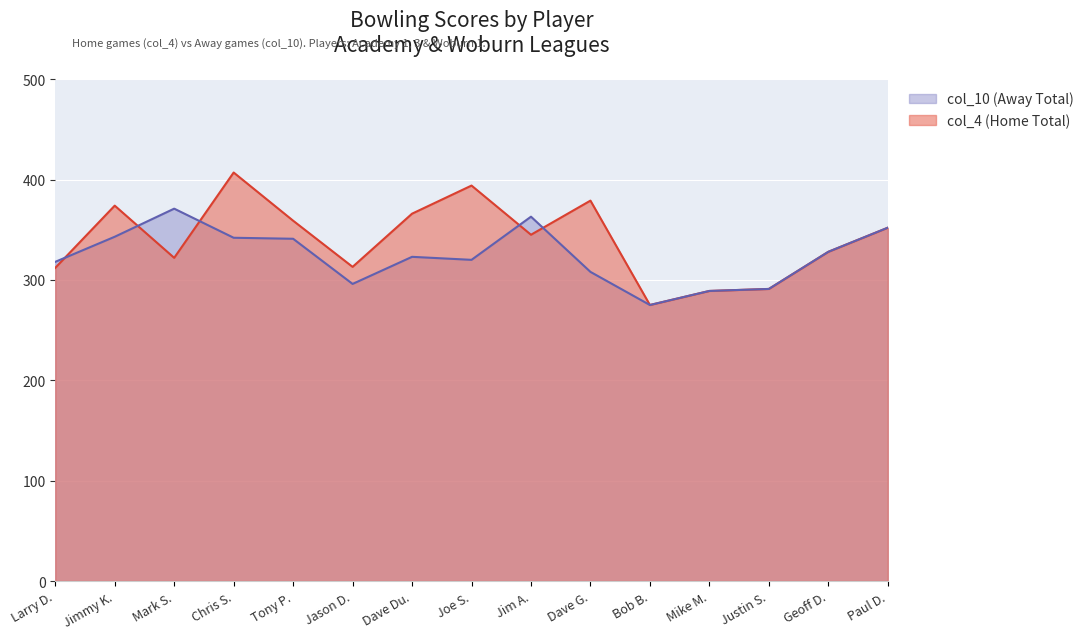

True or false: col_4 (Game 1 Total) and col_10 (Game 3 Total) intersect in this chart.

True